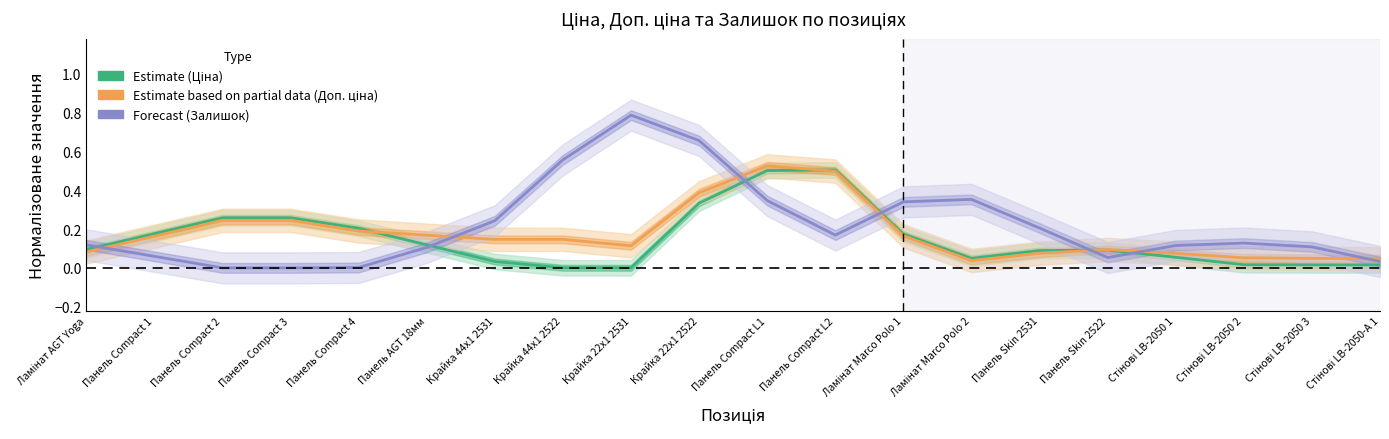

At which label is Estimate (Ціна) closest to 0?

Крайка 22x1 2531